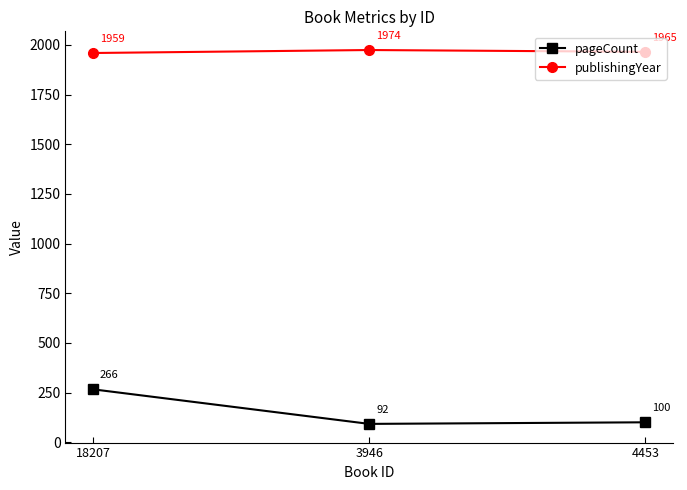

What position from the left is 4453?

3